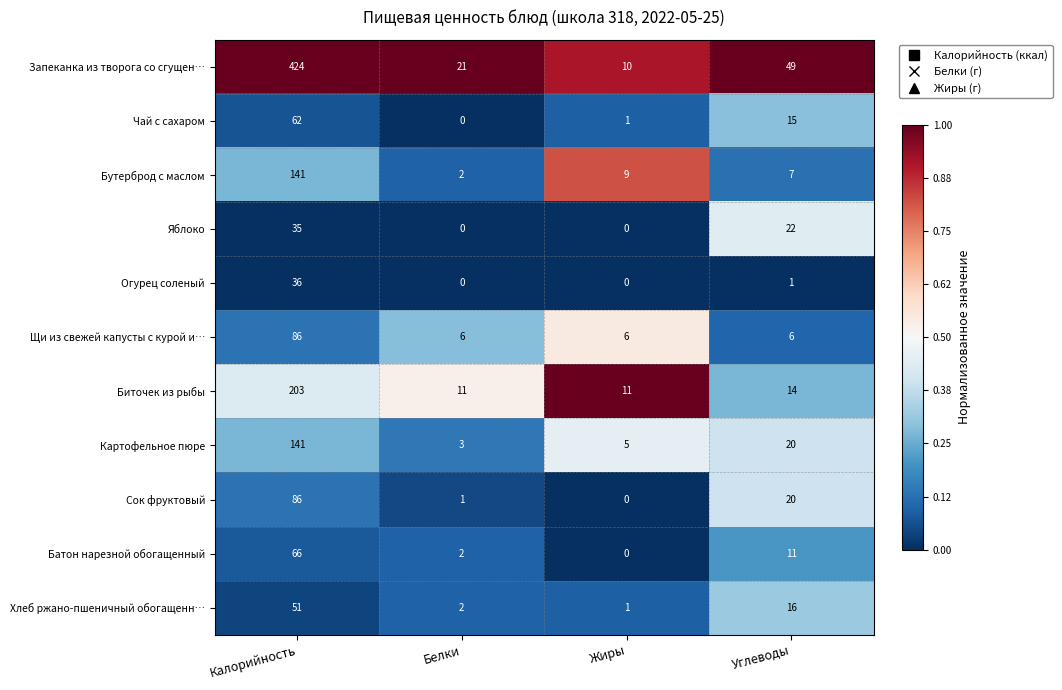

At how many categories does at least one series exceed 0?

4